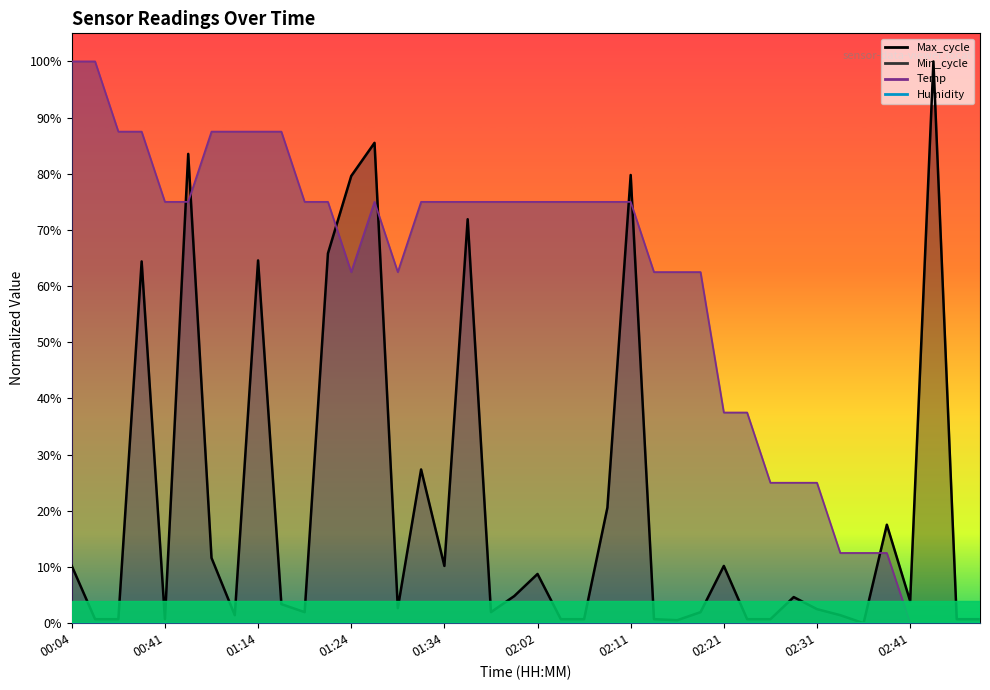

What is the average value of the Temp series?

0.6